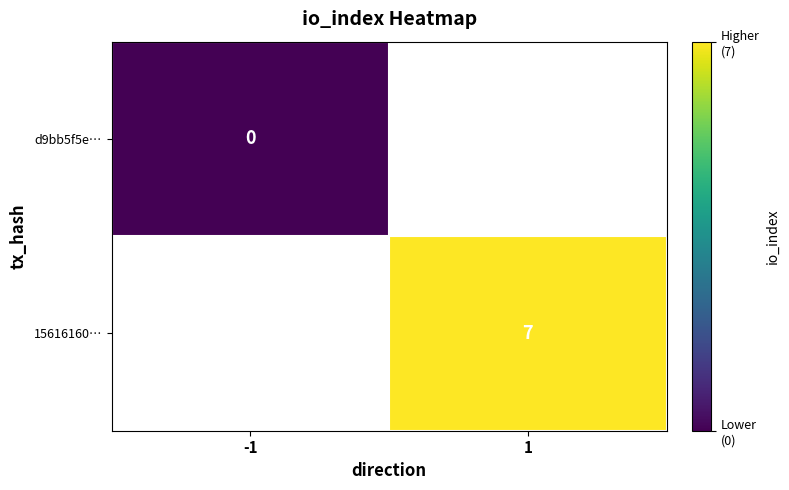

Is the value of 15616160… at 1 greater than the value of d9bb5f5e… at -1?

Yes